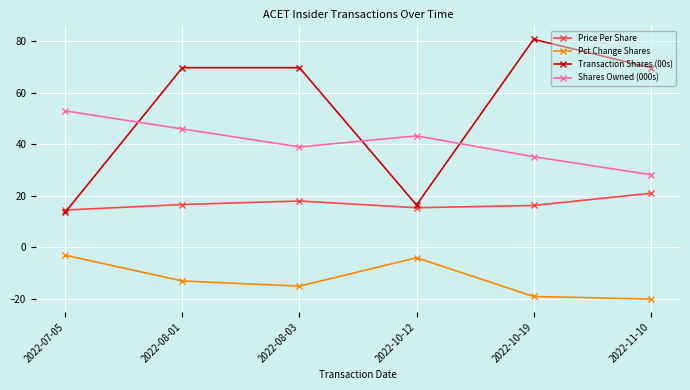

Which series has the largest total across all categories?

Transaction Shares (00s)